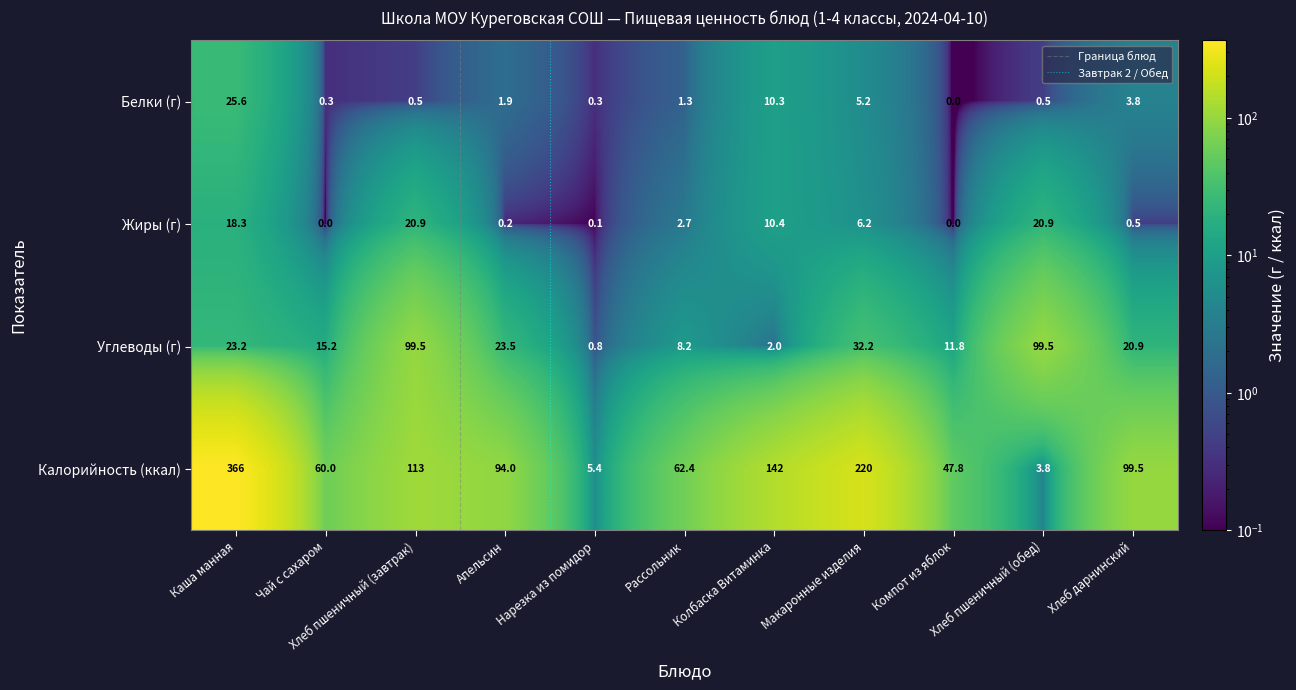

How many categories are shown in the chart?

11